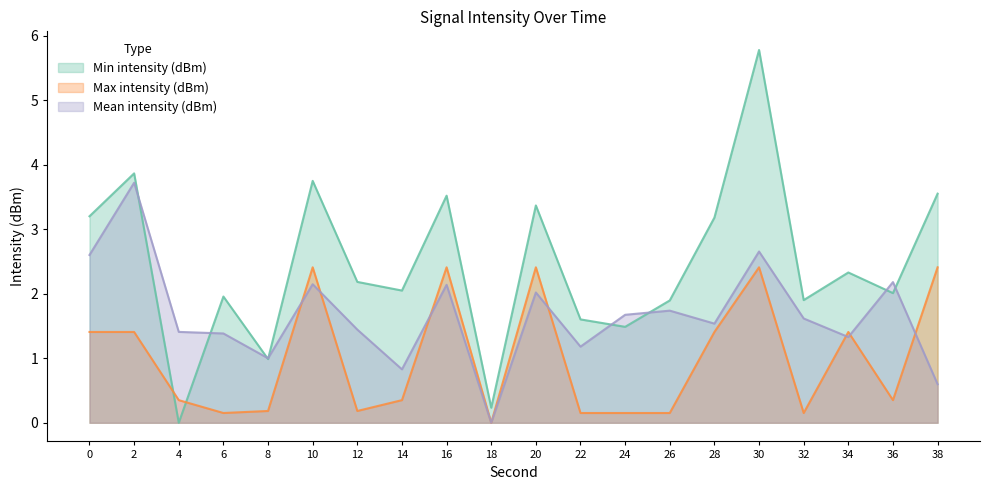

The value of Max intensity (dBm) at 18 is 0.0. True or false?

True